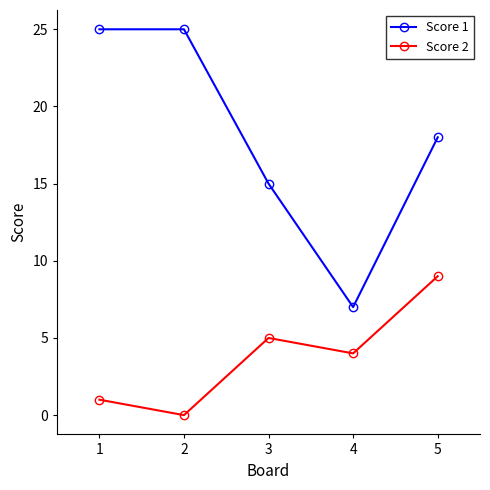

Where is Score 2 nearest to the value 4?

4